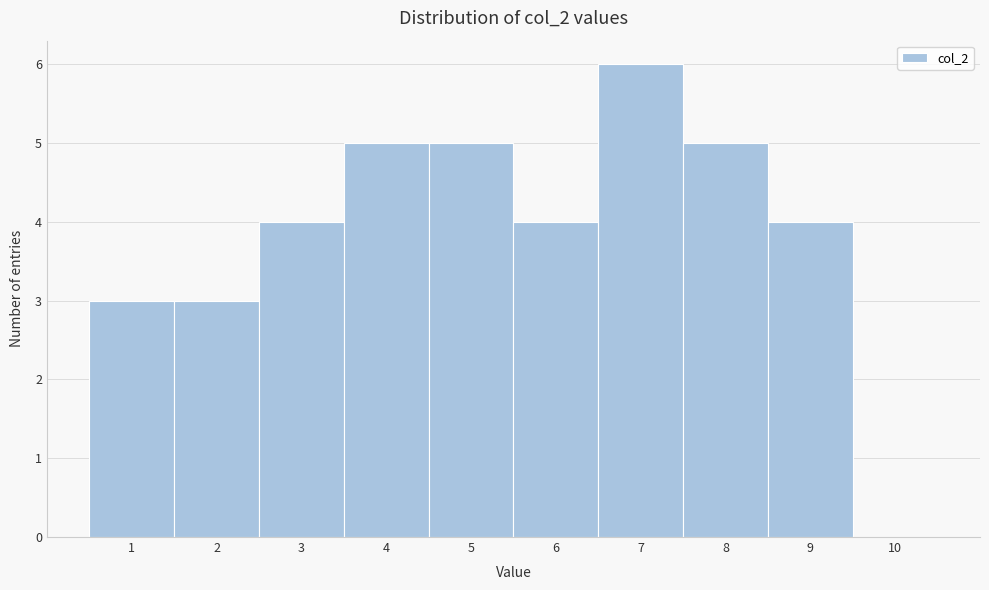

Reading right to left, extract all data points from this chart.

10=0	9=4	8=5	7=6	6=4	5=5	4=5	3=4	2=3	1=3